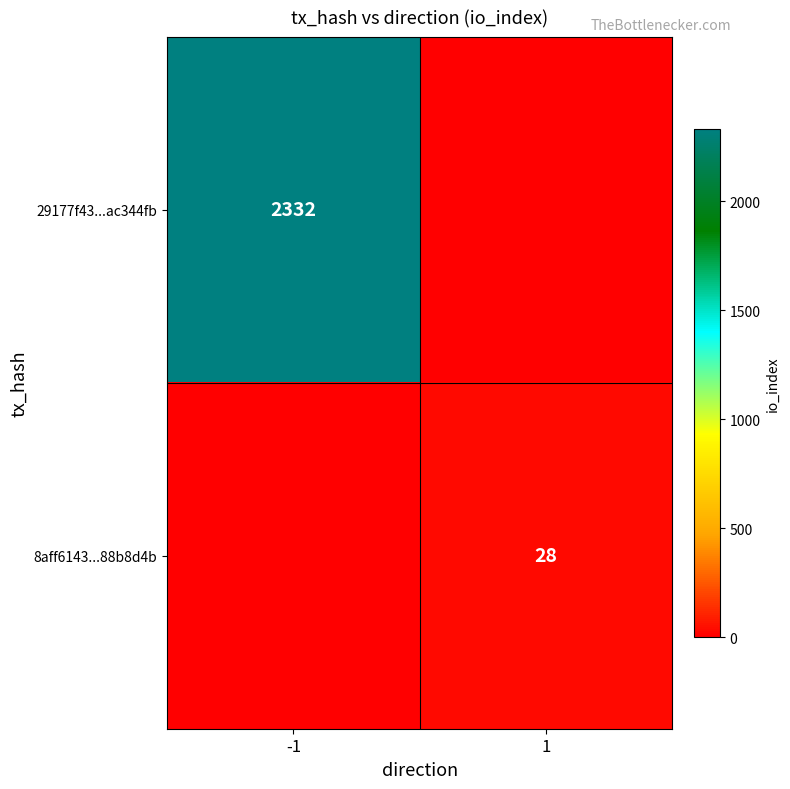

The value of 8aff6143...88b8d4b at 1 is 28. True or false?

True